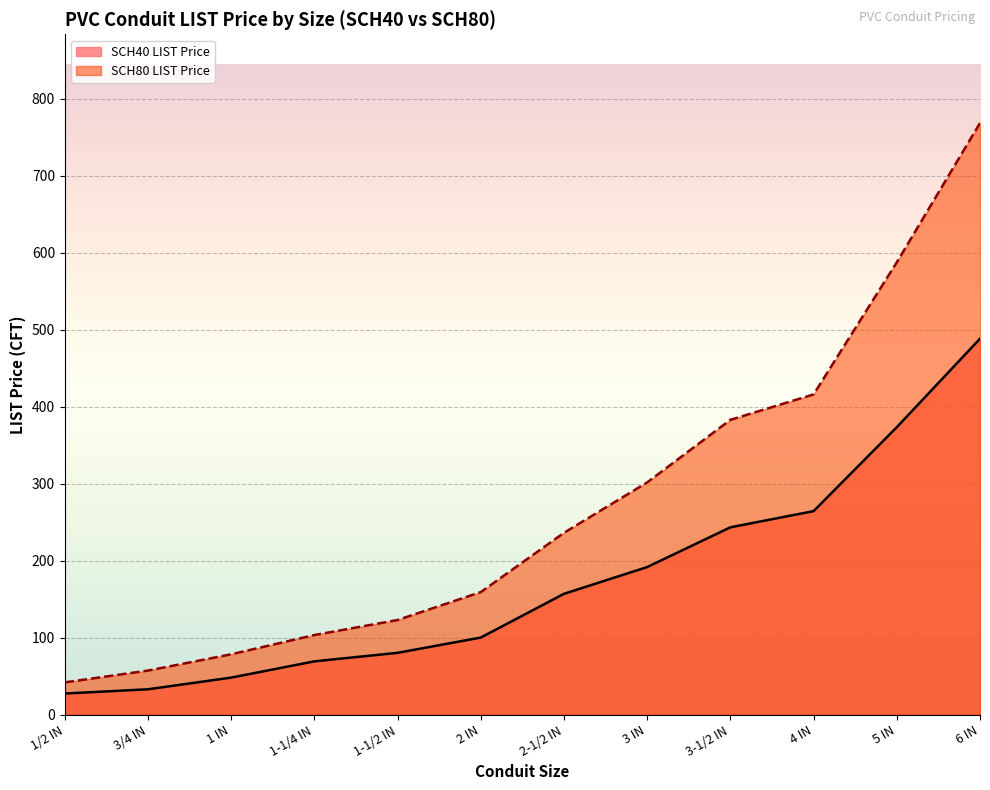

What is the difference between the maximum and minimum values in the SCH80 LIST Price series?

726.6